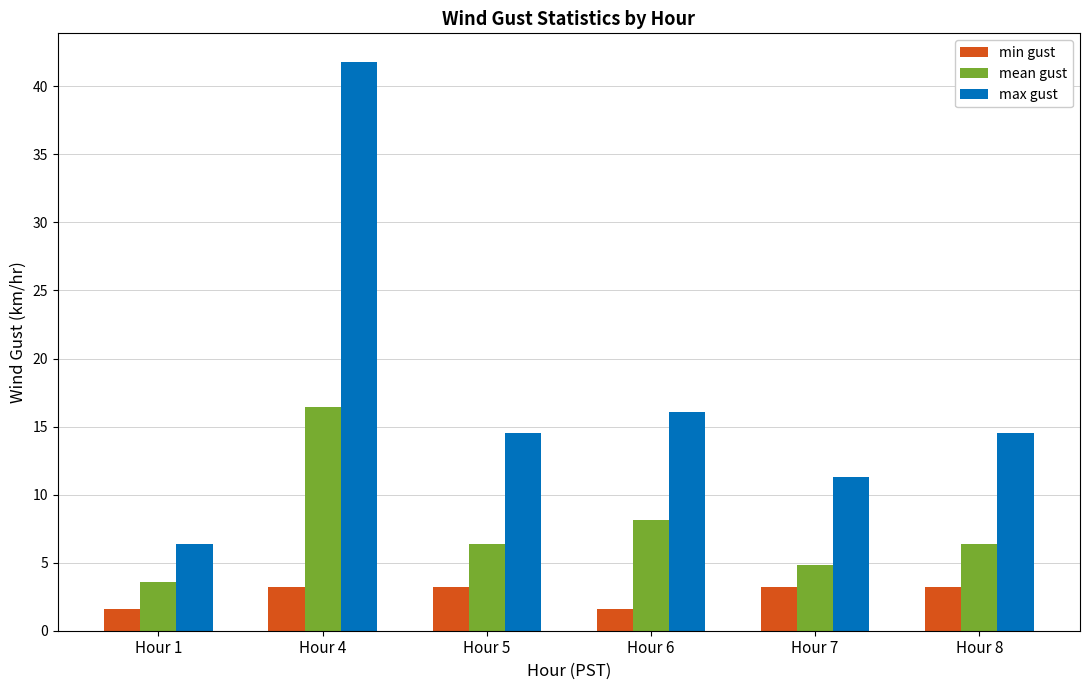

Rank the series at Hour 4 from lowest to highest value.

min gust, mean gust, max gust